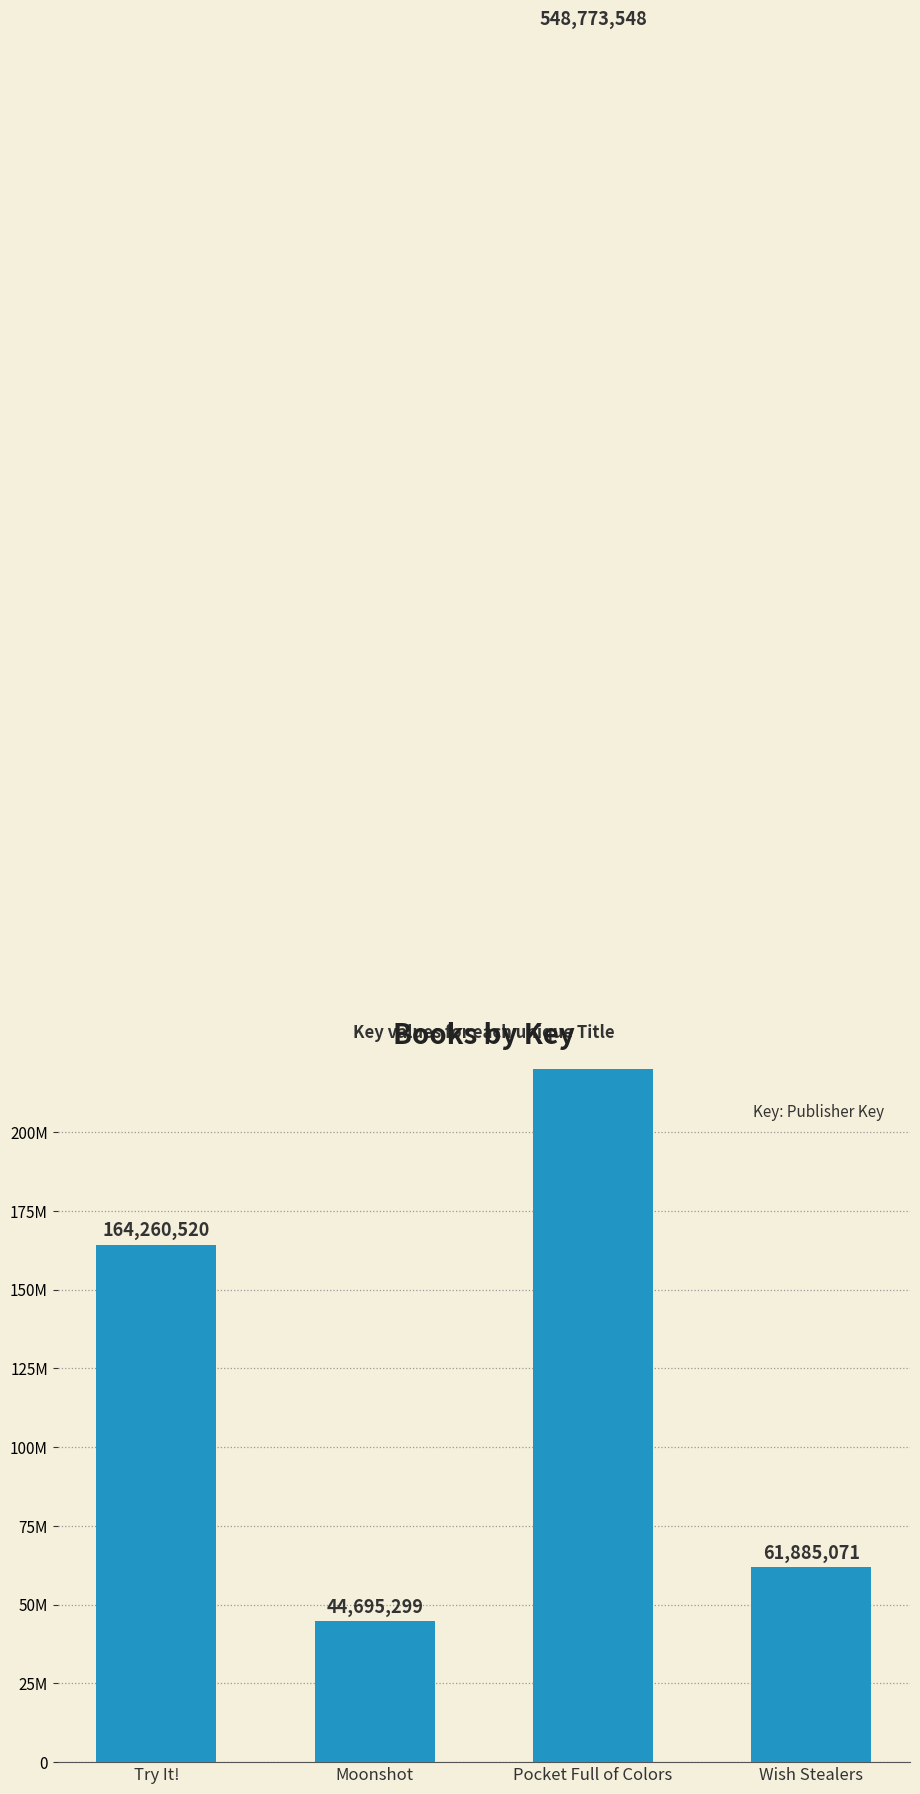

What is the greatest value displayed?

548773548